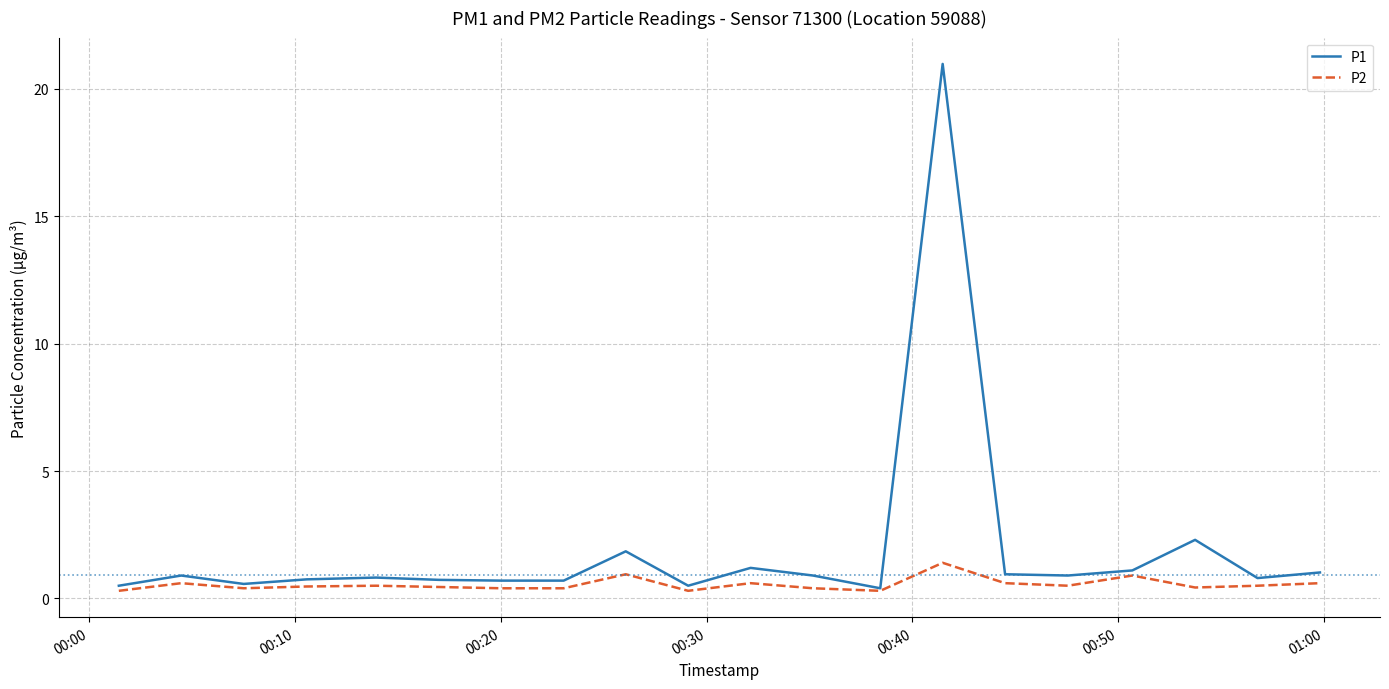

Rank the series by their maximum value, from lowest to highest.

P2, P1